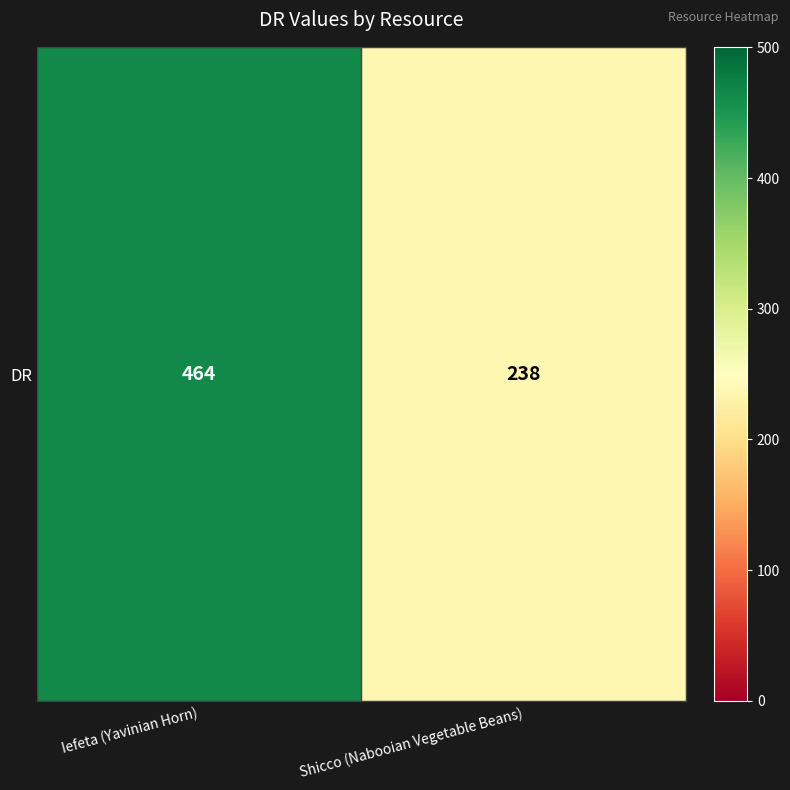

What value does the data have at Shicco (Nabooian Vegetable Beans)?

238